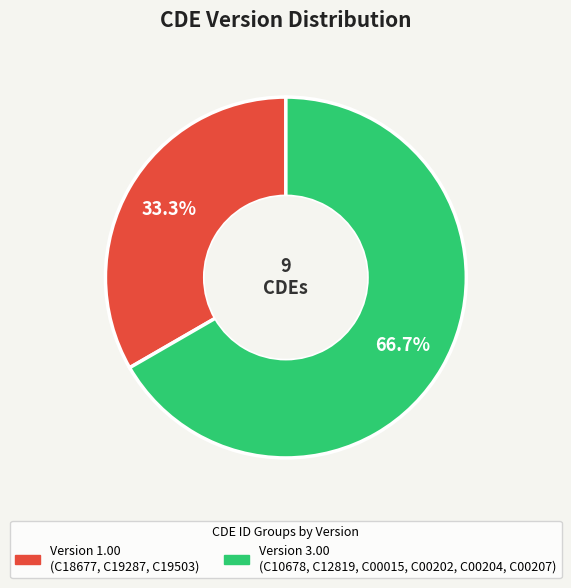

Does any single category account for the majority?

Yes